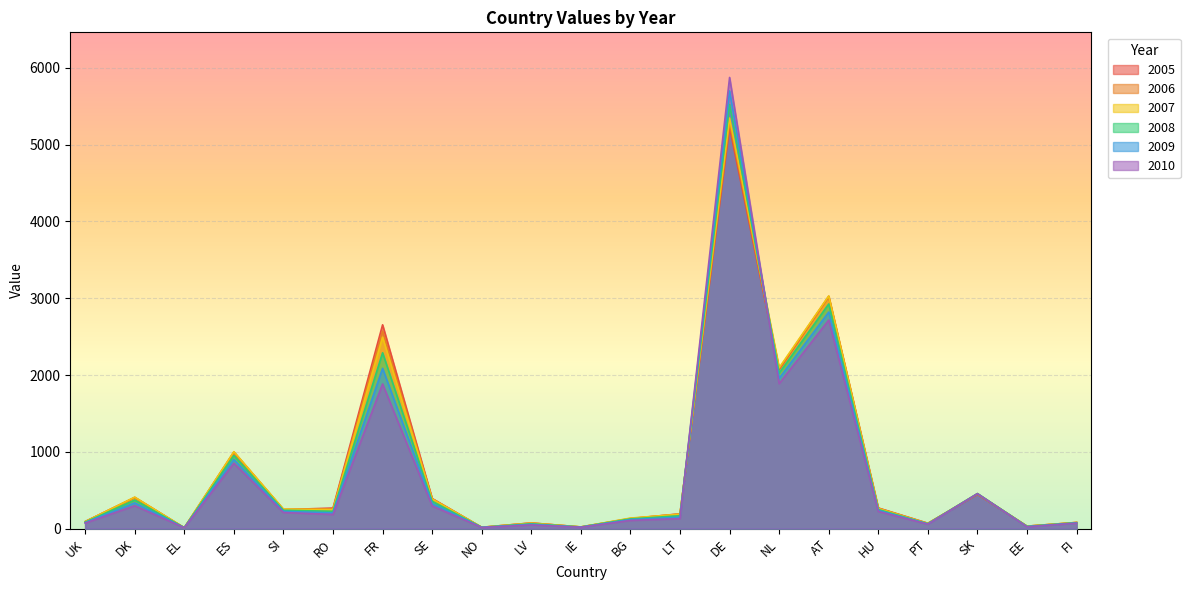

Reading left to right, list all the values displayed in this chart.

2005: UK=92	DK=405	EL=11	ES=993	SI=247	RO=268	FR=2654	SE=392	NO=17	LV=74	IE=21	BG=130	LT=193	DE=5226	NL=2073	AT=3021	HU=269	PT=70	SK=445	EE=32	FI=80
2006: UK=91	DK=407	EL=11	ES=998	SI=250	RO=258	FR=2573	SE=389	NO=17	LV=73	IE=22	BG=133	LT=190	DE=5286	NL=2084	AT=3025	HU=266	PT=68	SK=450	EE=32	FI=80
2007: UK=90	DK=410	EL=12	ES=1002	SI=254	RO=248	FR=2493	SE=386	NO=18	LV=71	IE=22	BG=137	LT=188	DE=5346	NL=2095	AT=3030	HU=262	PT=66	SK=456	EE=32	FI=80
2008: UK=84	DK=372	EL=12	ES=952	SI=239	RO=226	FR=2290	SE=356	NO=17	LV=63	IE=21	BG=127	LT=168	DE=5522	NL=2026	AT=2925	HU=249	PT=63	SK=456	EE=29	FI=77
2009: UK=78	DK=335	EL=11	ES=901	SI=225	RO=205	FR=2087	SE=326	NO=16	LV=56	IE=19	BG=117	LT=149	DE=5699	NL=1957	AT=2820	HU=237	PT=60	SK=455	EE=26	FI=74
2010: UK=72	DK=298	EL=11	ES=851	SI=210	RO=184	FR=1884	SE=295	NO=15	LV=48	IE=18	BG=107	LT=130	DE=5875	NL=1888	AT=2716	HU=224	PT=57	SK=455	EE=23	FI=71